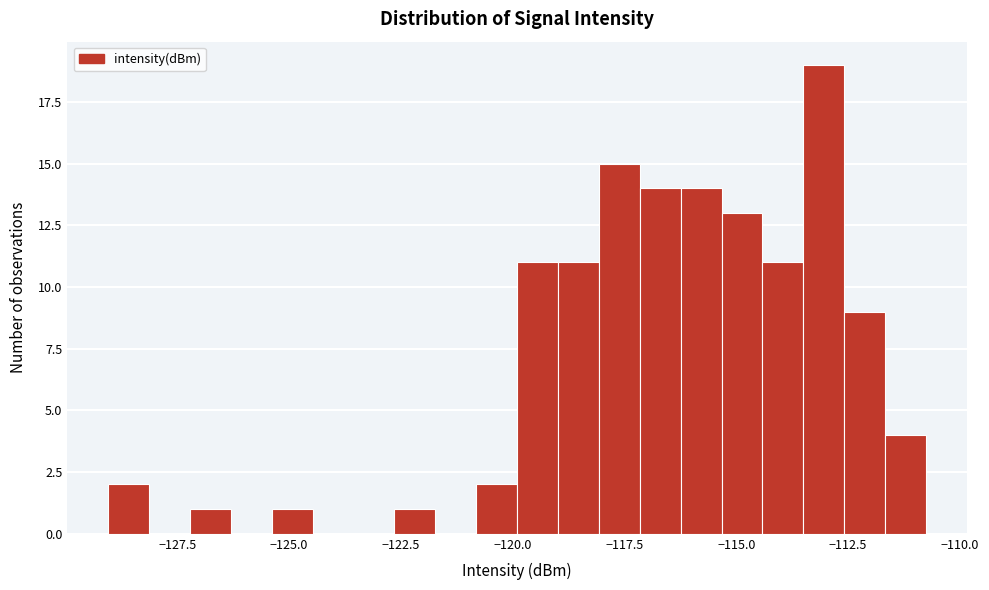

Read against the x-axis, roughly where is the centre of the tallest bar?

-113.0